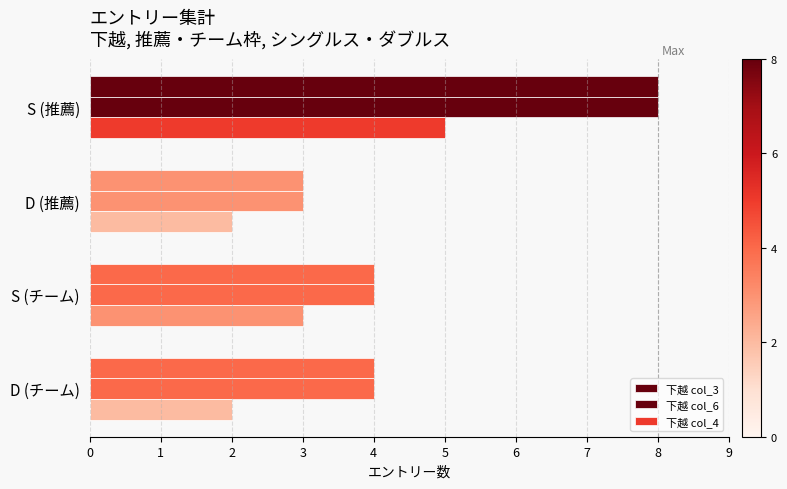

How many series are shown in this chart?

3